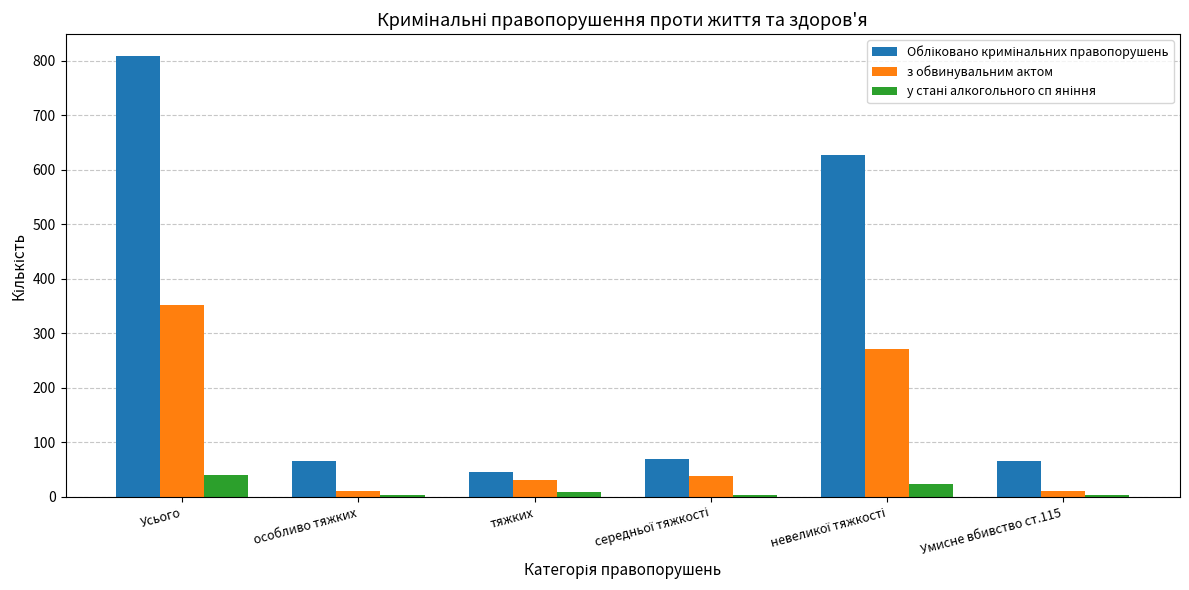

At which category is the sum across all series the highest?

Усього